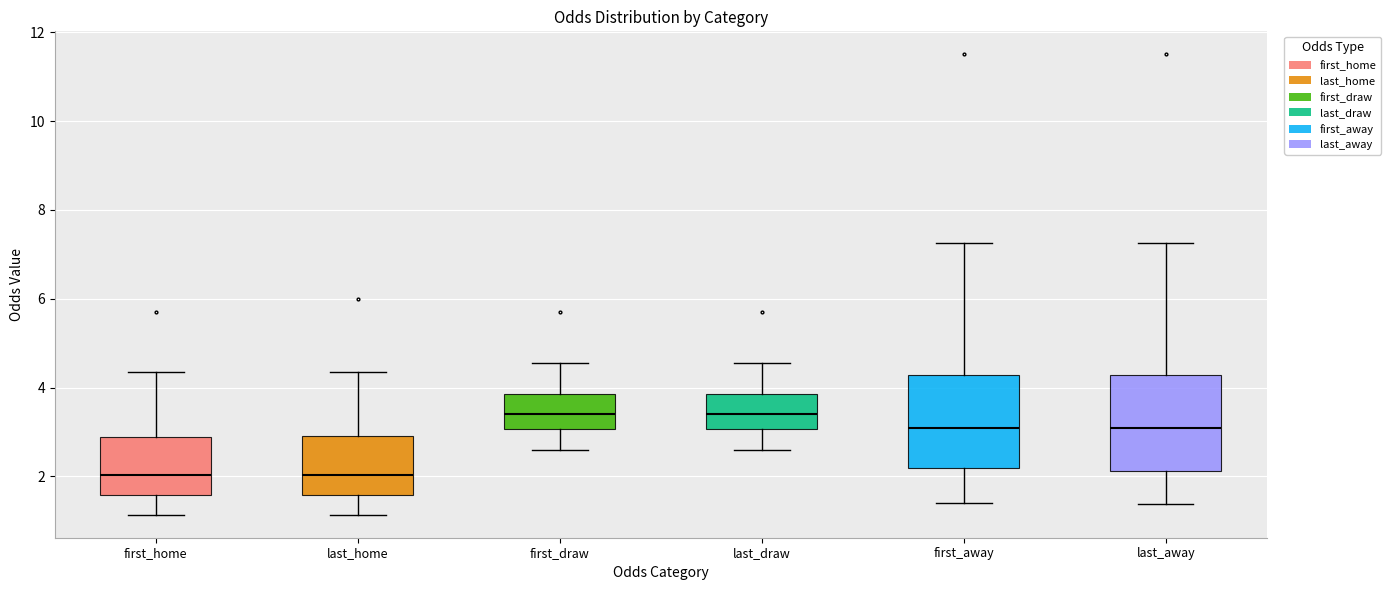

Reading left to right, read every box against the y-axis: the position of its median line, the range the box covers, and the ends of its whiskers. The values are not printed on the chart, so give them approximately, as read against the axis.

first_home: median 2.0, box 1.6 to 2.8, whiskers 1.2 to 4.4
last_home: median 2.0, box 1.6 to 3.0, whiskers 1.2 to 4.4
first_draw: median 3.4, box 3.0 to 3.8, whiskers 2.6 to 4.6
last_draw: median 3.4, box 3.0 to 3.8, whiskers 2.6 to 4.6
first_away: median 3.2, box 2.2 to 4.2, whiskers 1.4 to 7.2
last_away: median 3.2, box 2.2 to 4.2, whiskers 1.4 to 7.2